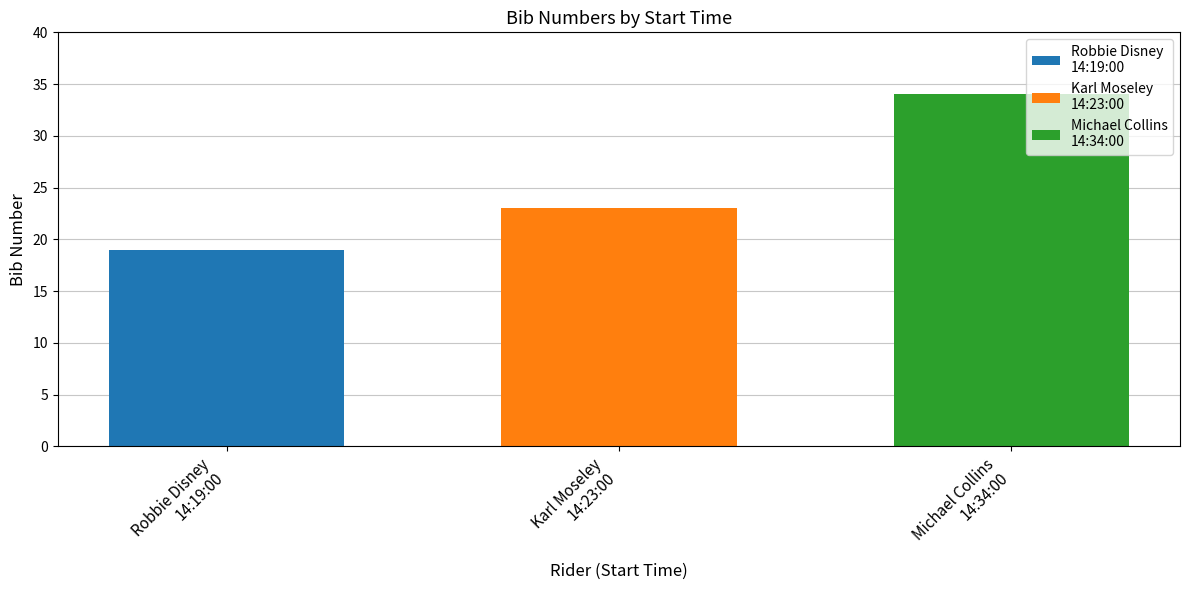

How many values are between 19 and 34?

3